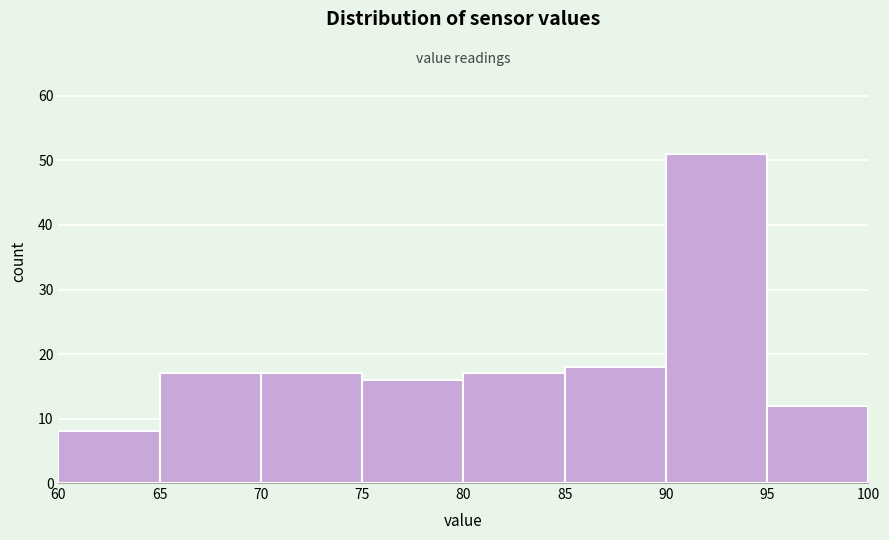

How tall is the bar that spans 85 to 90 on the x-axis? The values are not printed on the chart, so give them approximately, as read against the axis.

18